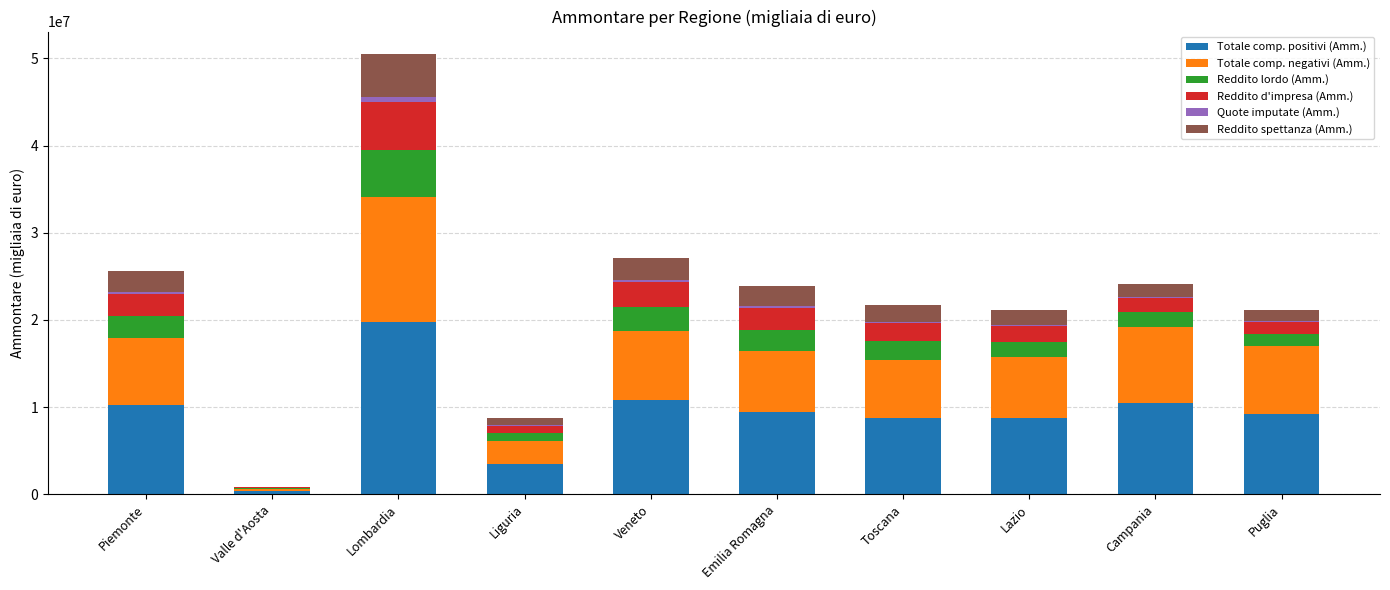

What is the maximum value for Totale comp. positivi (Amm.)?

19770241